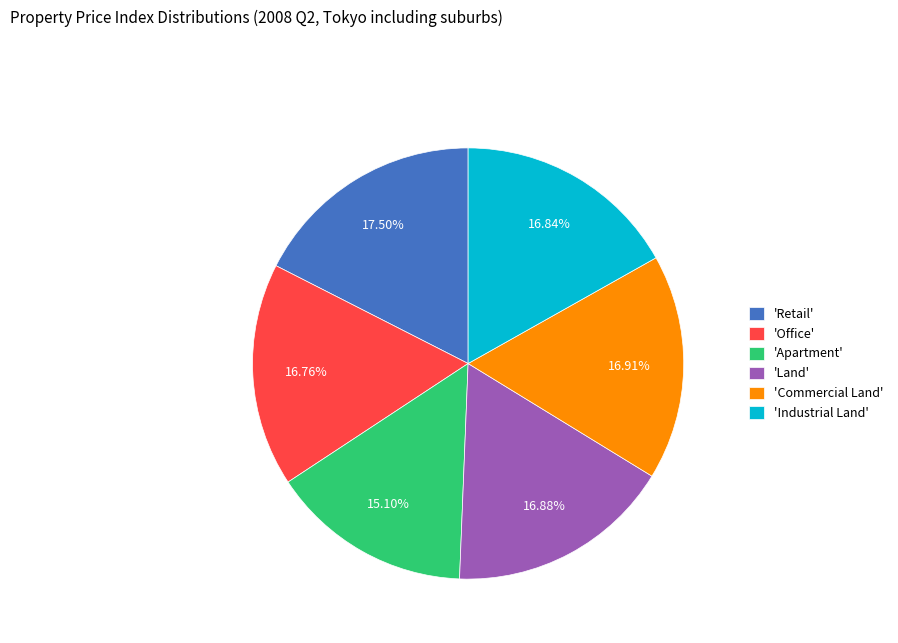

Do 'Office' and 'Apartment' together represent more than half of the pie?

No